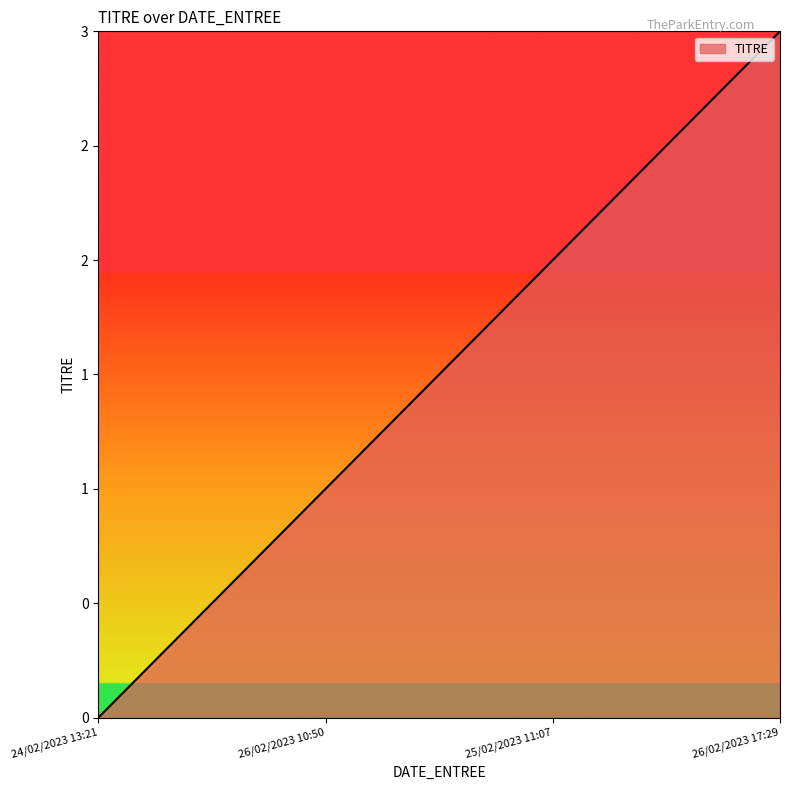

Which category has the lowest value across all series?

24/02/2023 13:21